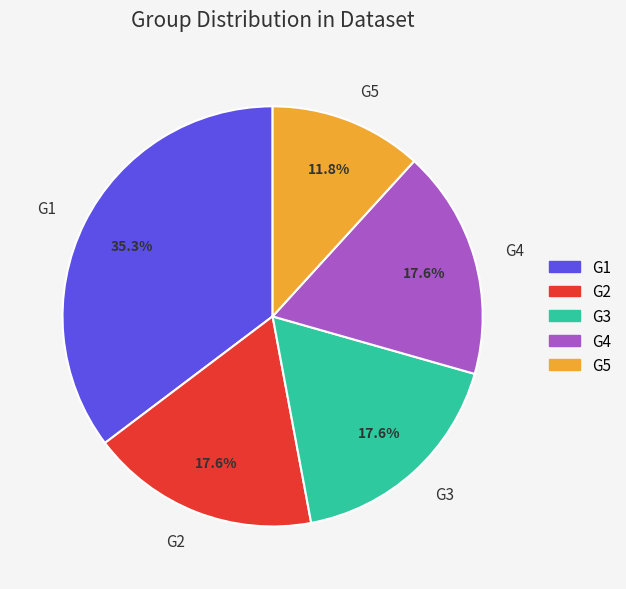

True or false: G3 accounts for 18% of the total.

True